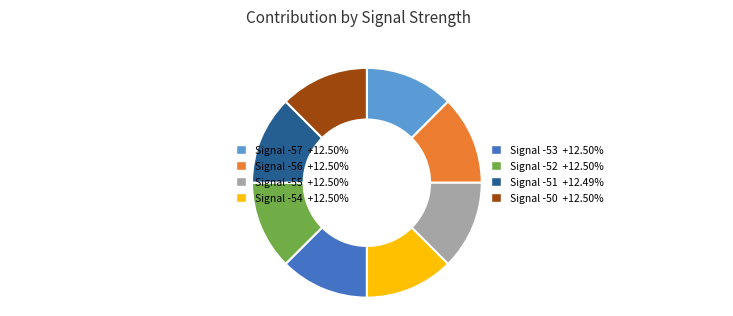

Do Signal -56 +12.50% and Signal -52 +12.50% together represent more than half of the pie?

No